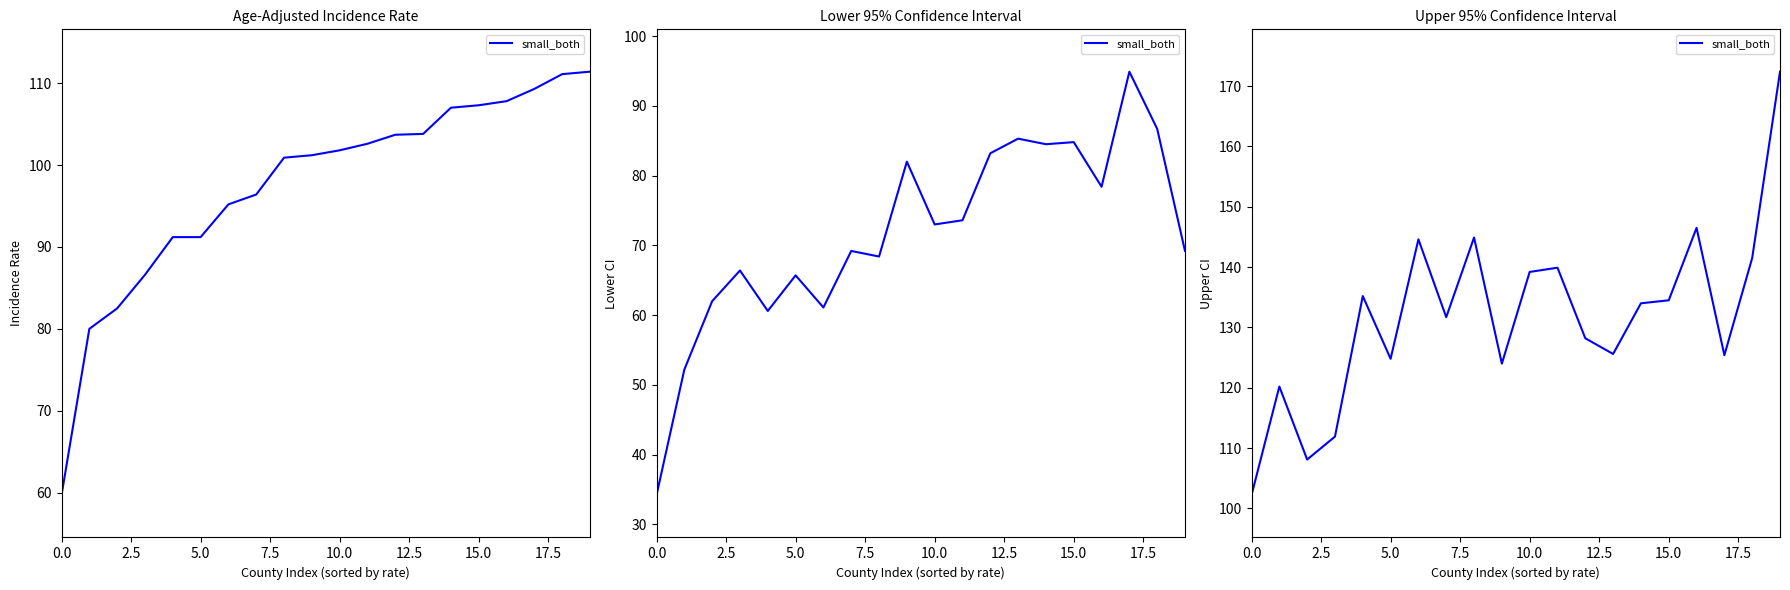

Which category has the highest value across all series?

19